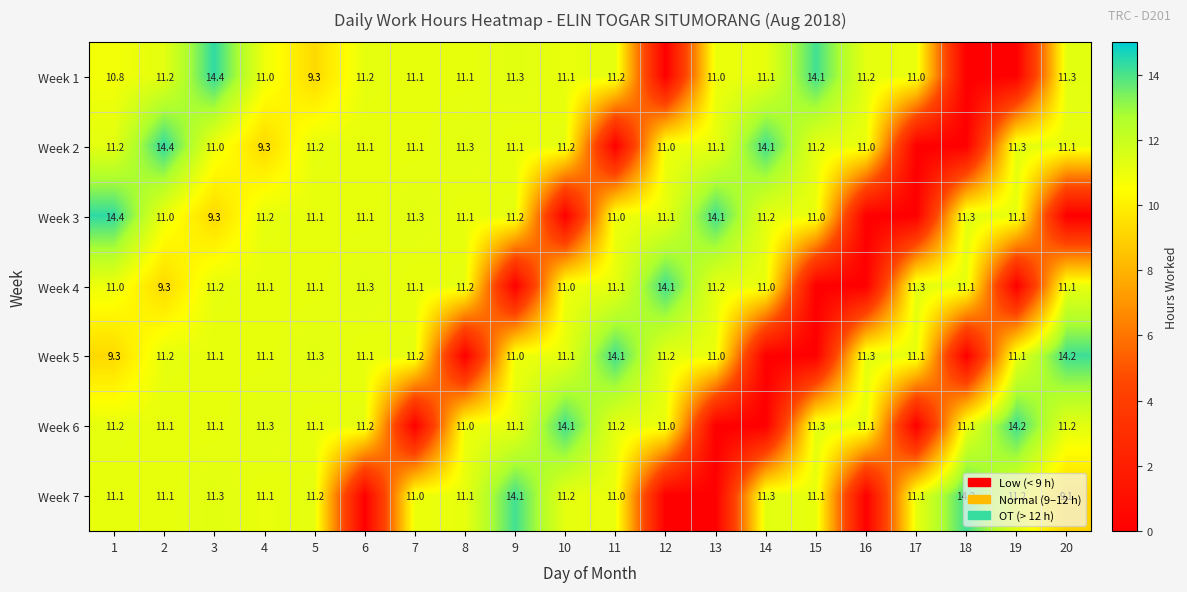

True or false: Week 3 has a value of 14.1 at 13.

True